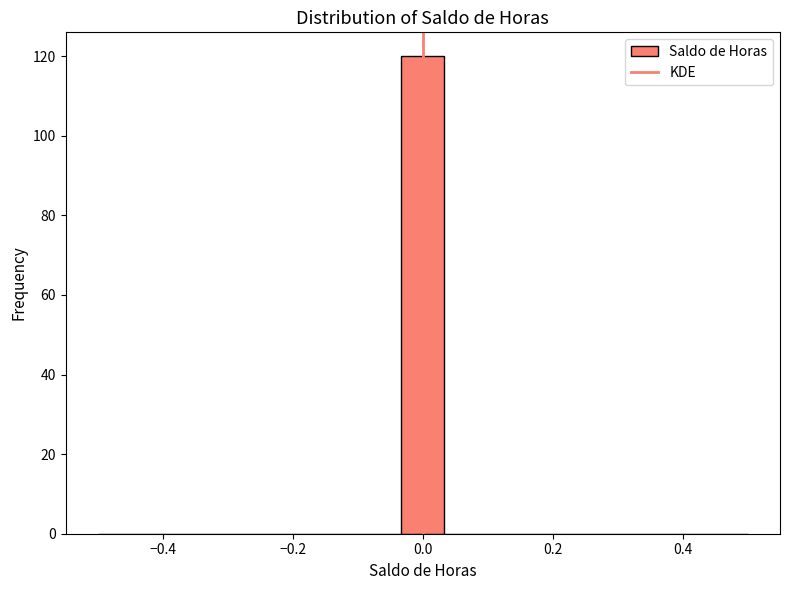

Around what value on the x-axis is the tallest bar? Give the approximate position of its centre, as read against the axis.

0.00